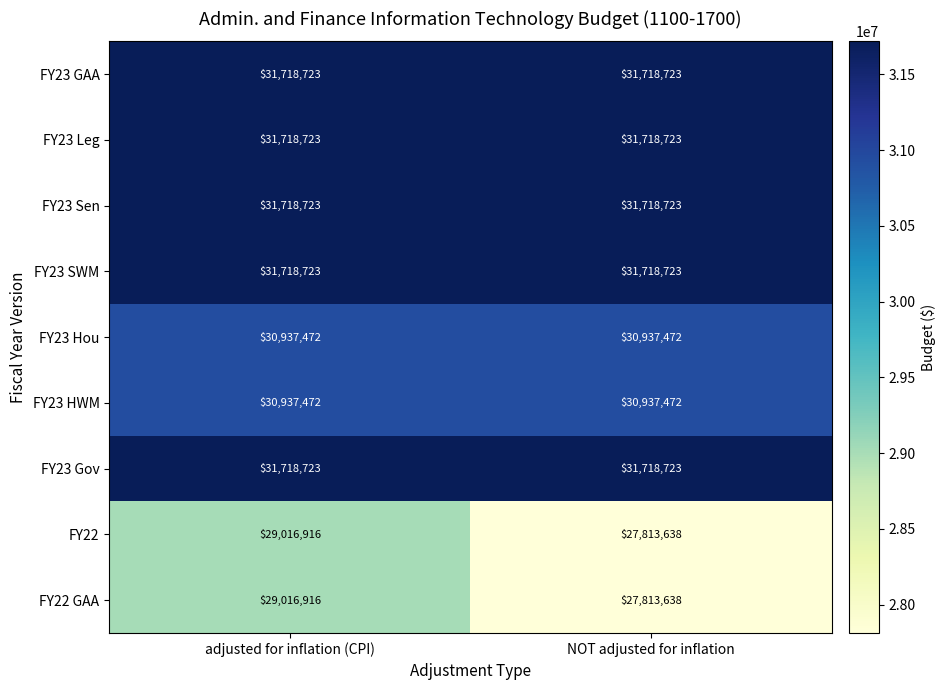

What is the spread (max minus min) of values at NOT adjusted for inflation?

3905085